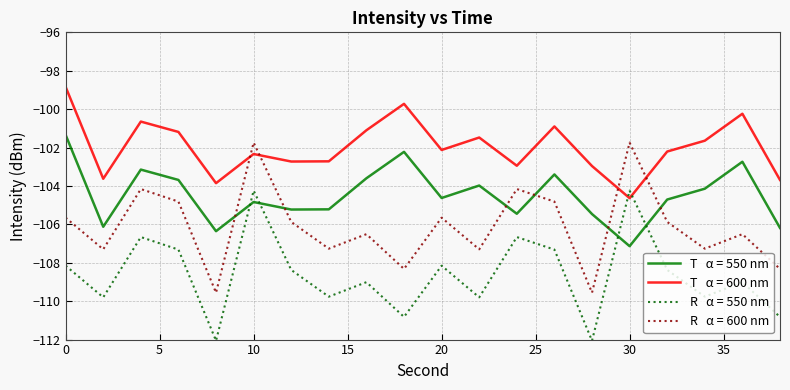

What is the smallest value displayed?

-112.1